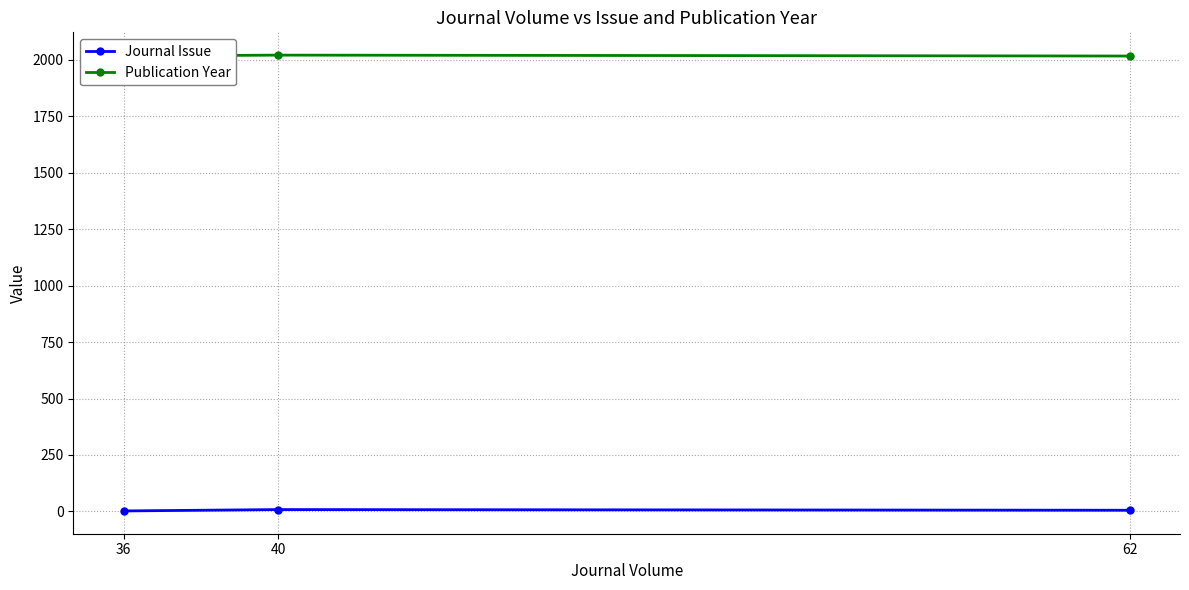

What is the total value across all series at 62?

2022